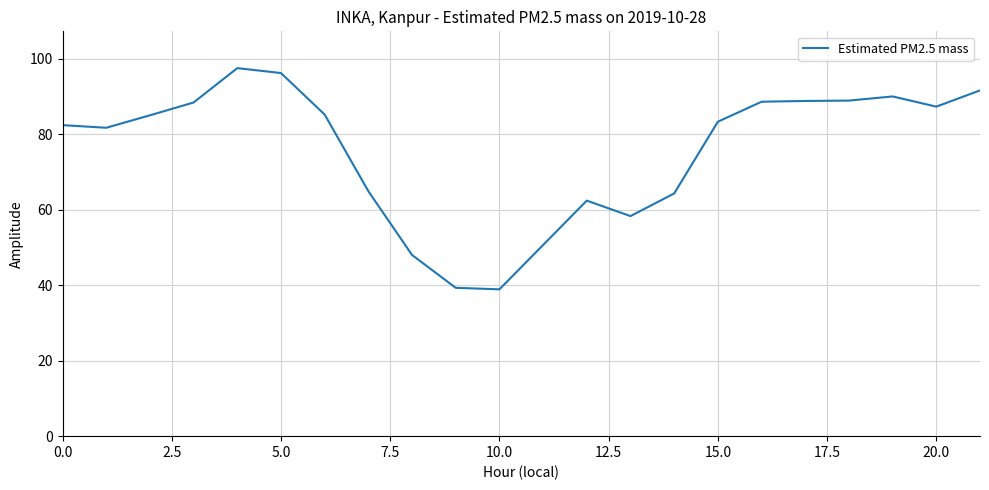

Does the chart have visible grid lines?

Yes